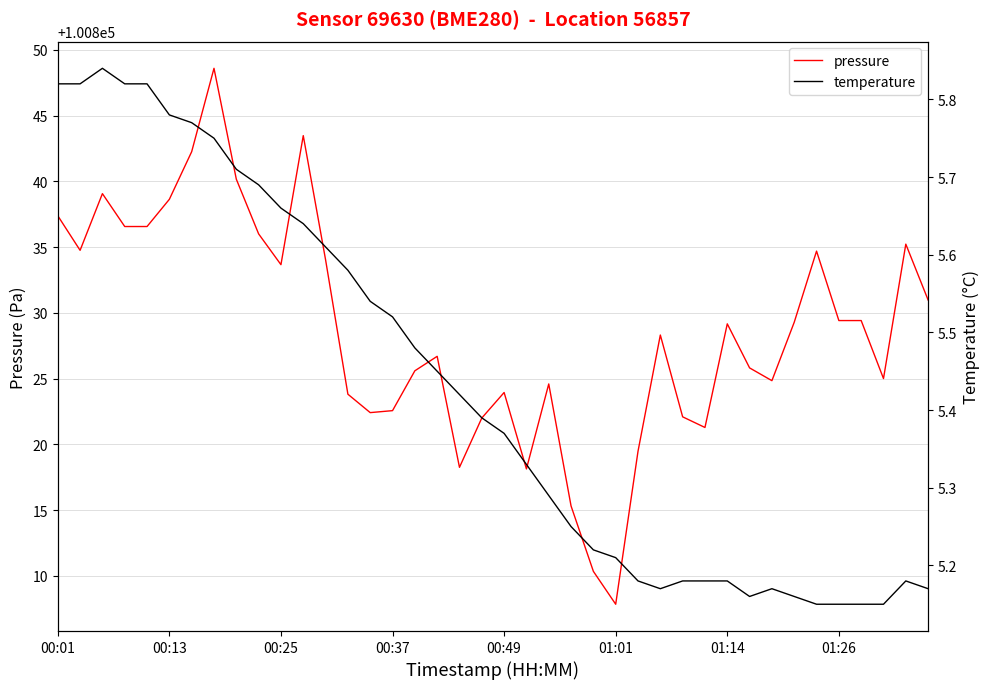

List the series in order of their peak value, highest first.

pressure, temperature